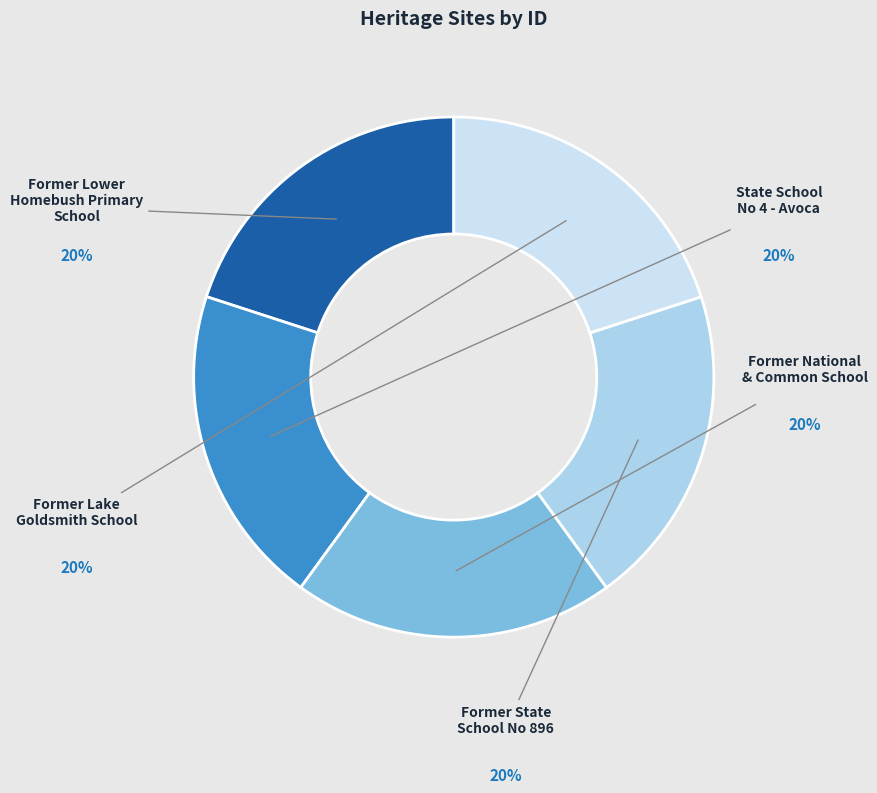

Does Former State School No 896 represent more than half of the total?

No